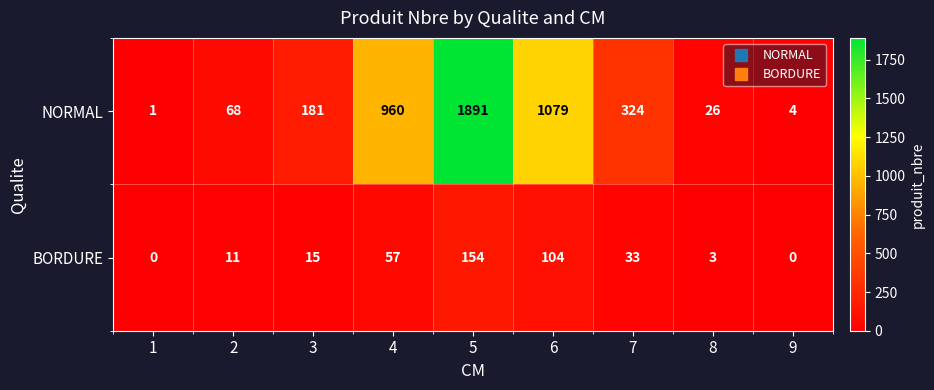

At which category is the sum across all series the highest?

5